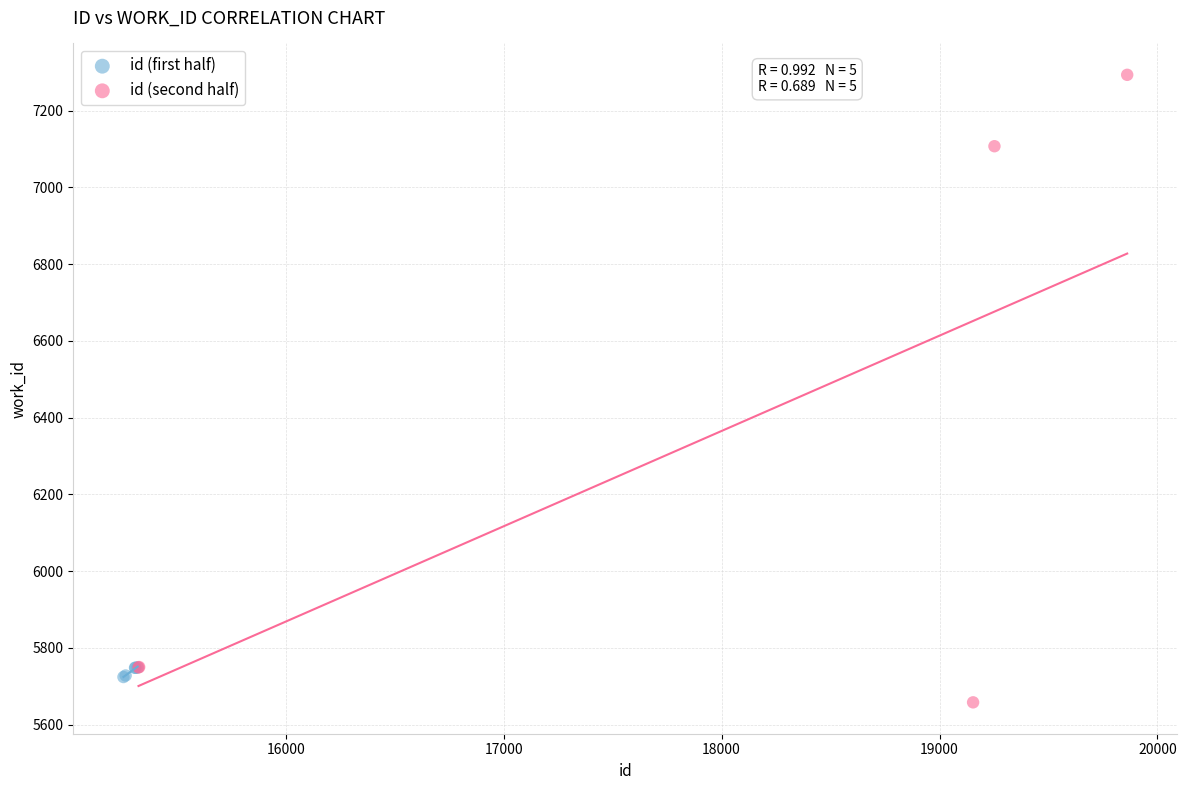

What are all the series names shown in the legend?

id (first half), id (second half)